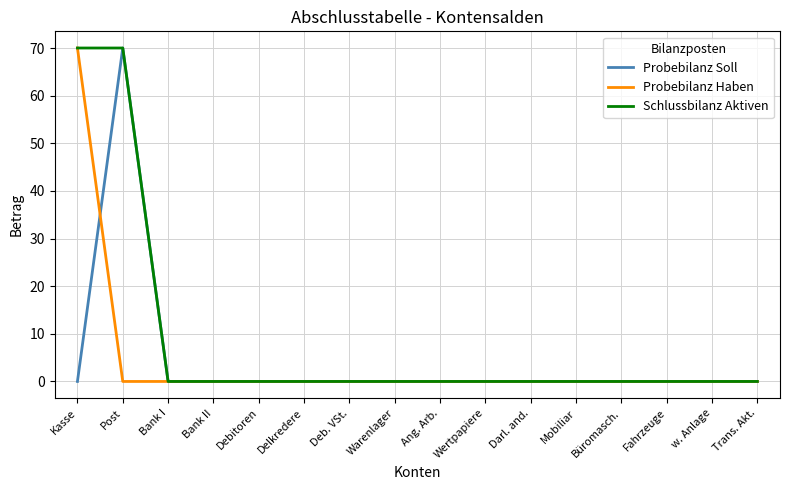

Is it true that Schlussbilanz Aktiven equals 28 at Debitoren?

False